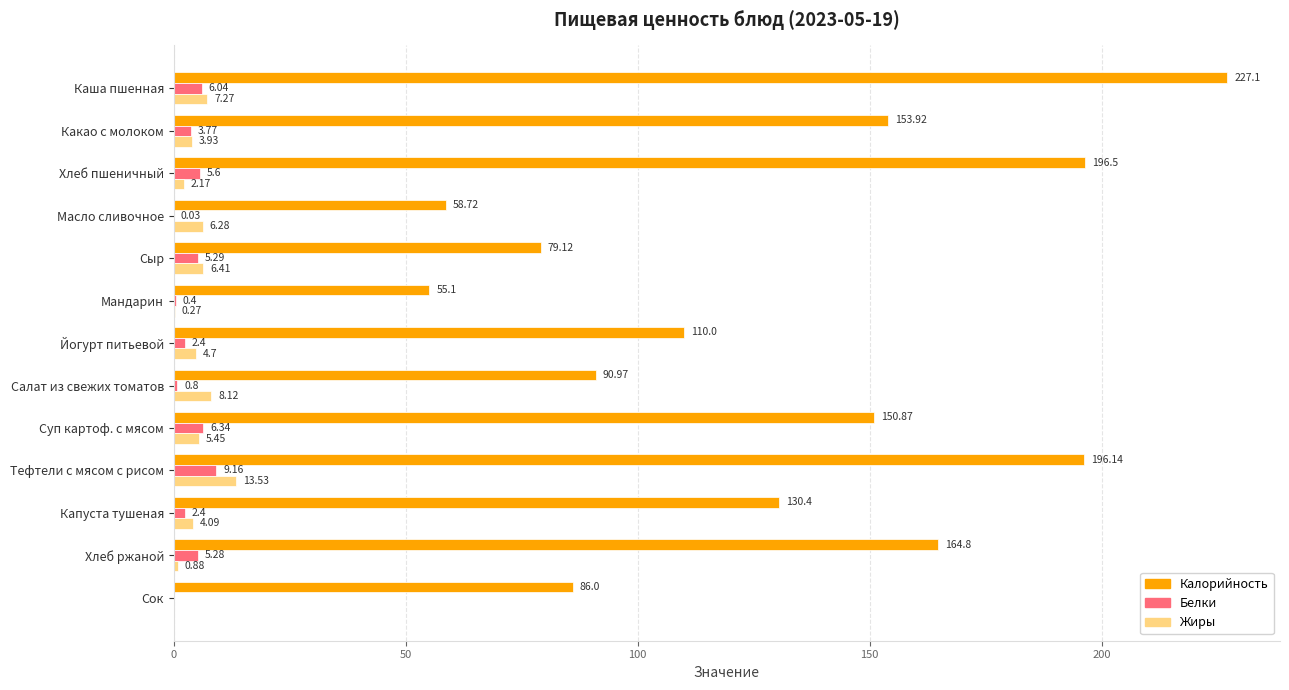

What is the total value across all series at Сыр?

90.8